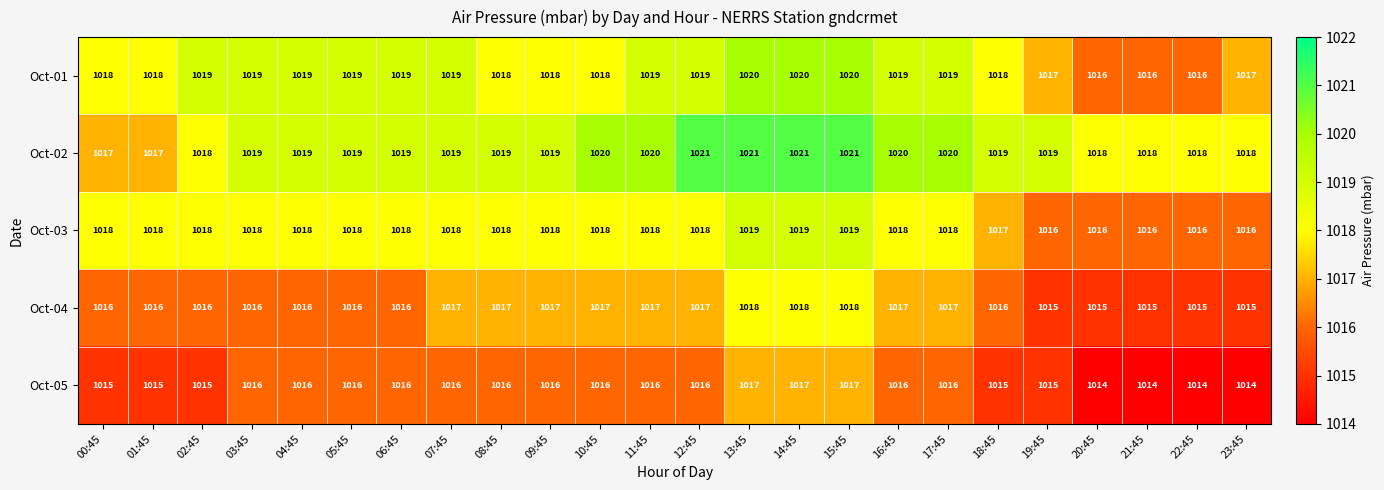

What is the difference between the maximum and minimum values in the Oct-05 series?

3